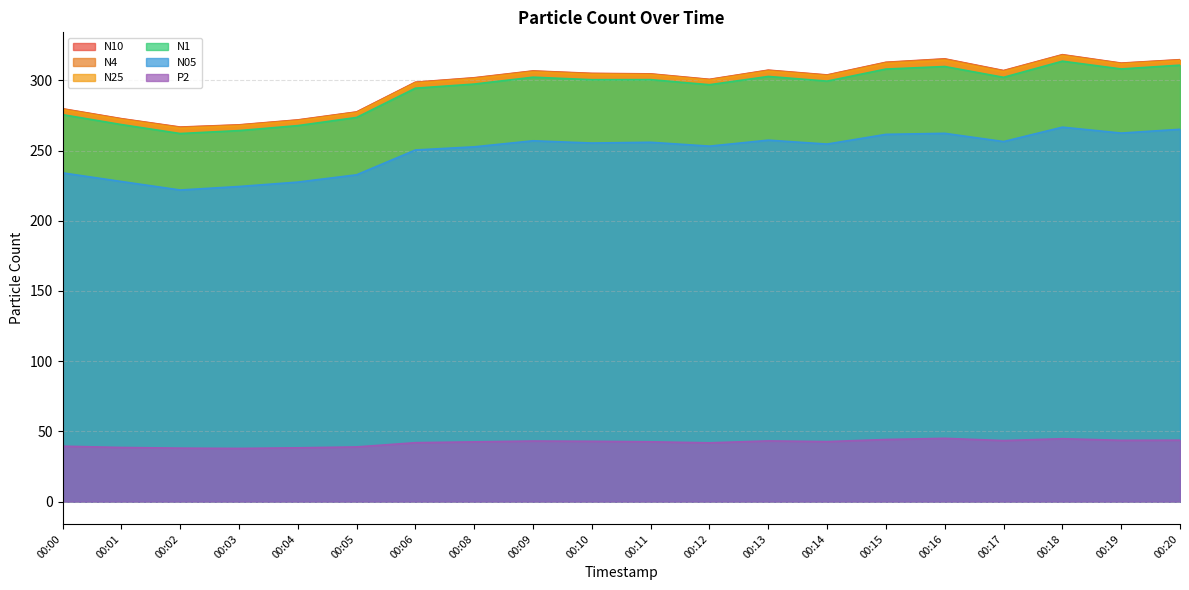

Reading left to right, transcribe all the data shown in this chart.

N1: 275.5	268.5	262.1	264.2	267.7	273.5	294.4	297.3	302.2	300.4	300.4	296.8	302.7	299.4	308.0	309.8	302.1	313.6	308.1	310.8
N05: 234.1	227.9	221.9	224.4	227.5	232.7	250.4	252.6	256.9	255.3	255.9	253.1	257.4	254.6	261.5	262.2	256.4	266.6	262.4	265.1
N25: 278.9	271.8	265.8	267.4	271.0	276.7	297.8	300.9	305.8	304.0	303.8	299.9	306.3	302.9	311.9	314.2	306.0	317.3	311.4	313.9
N10: 279.7	272.7	266.7	268.2	271.8	277.4	298.6	301.8	306.6	304.9	304.6	300.6	307.2	303.8	312.8	315.2	306.9	318.2	312.2	314.6
N4: 279.5	272.5	266.5	268.1	271.6	277.3	298.4	301.6	306.4	304.7	304.4	300.5	307.0	303.6	312.6	315.0	306.7	318.0	312.0	314.5
P2: 39.5	38.6	38.1	37.9	38.3	39.0	42.0	42.6	43.2	43.0	42.6	41.9	43.3	42.8	44.3	45.1	43.5	44.8	43.7	43.8